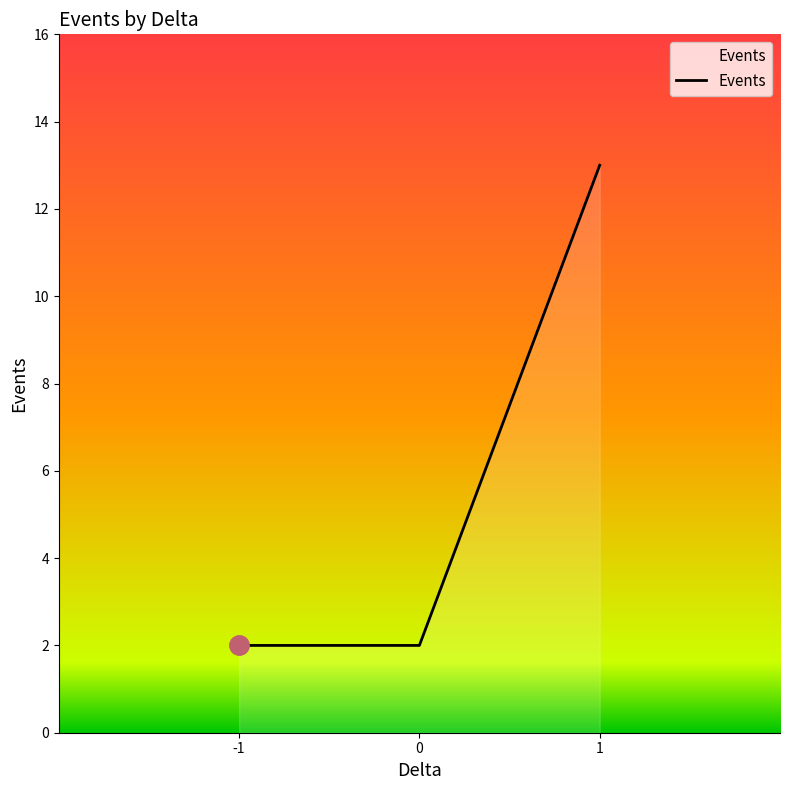

What is the difference between the maximum and minimum values?

11